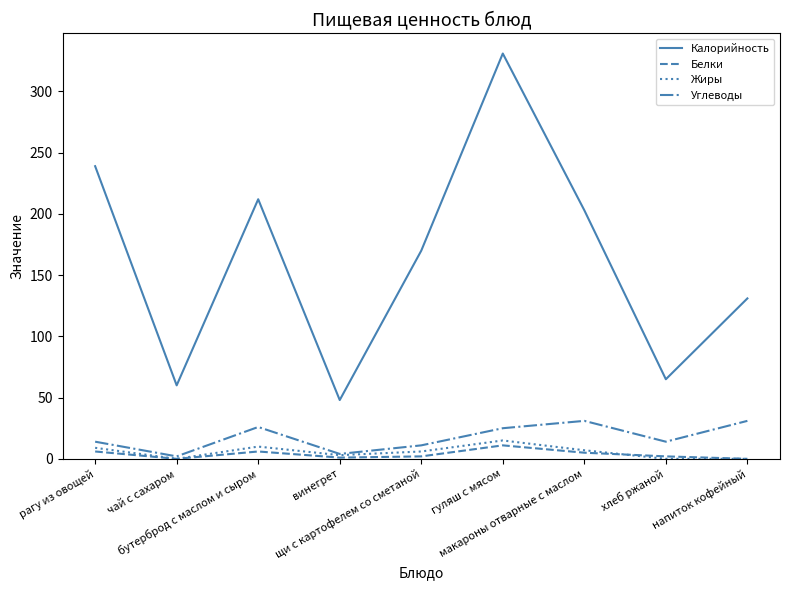

What is the greatest value displayed?

331